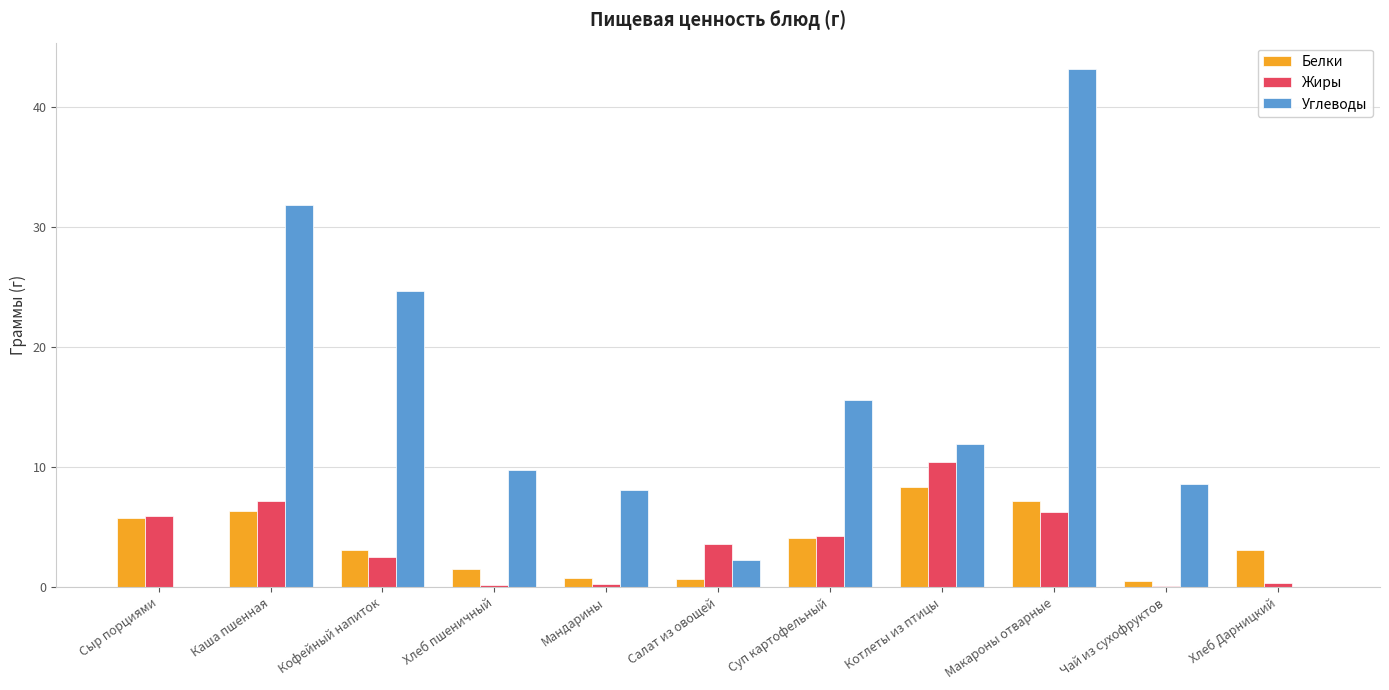

Is it true that Жиры equals 2.5 at Кофейный напиток?

True